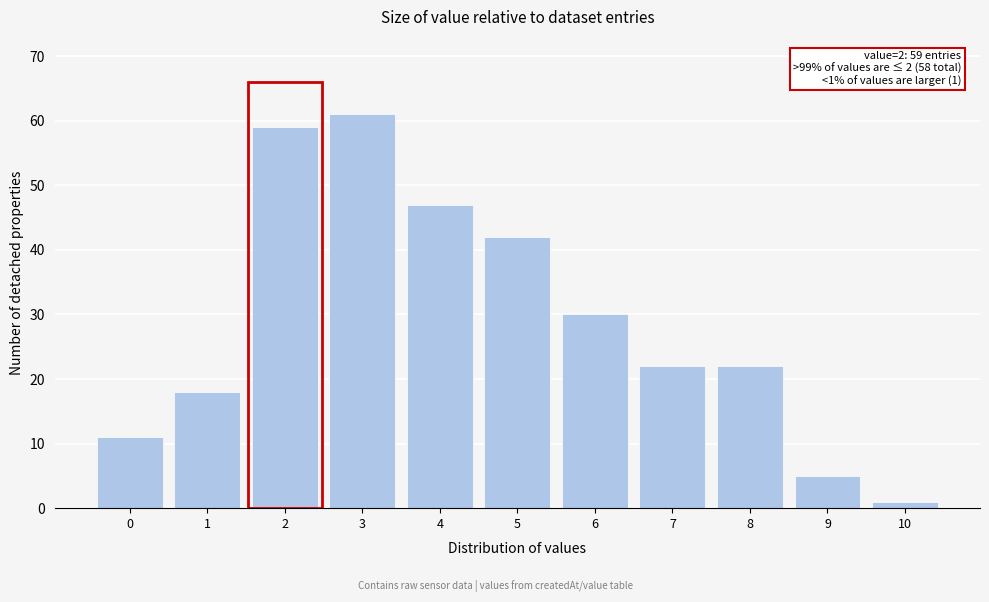

Reading left to right, list all the values displayed in this chart.

0=11	1=18	2=59	3=61	4=47	5=42	6=30	7=22	8=22	9=5	10=1